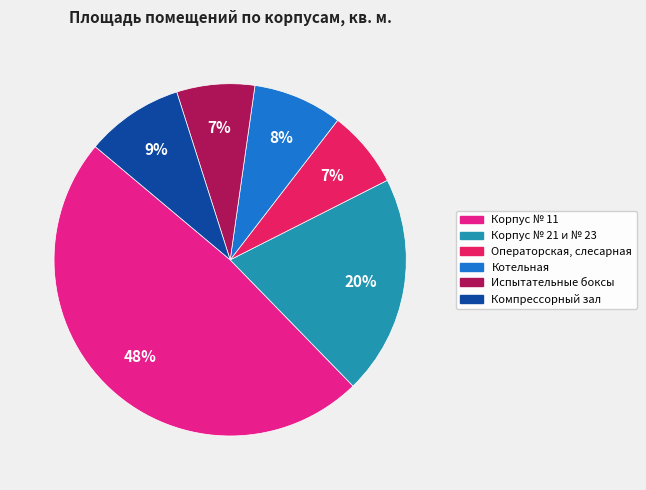

Does Операторская, слесарная account for over 50% of the chart?

No